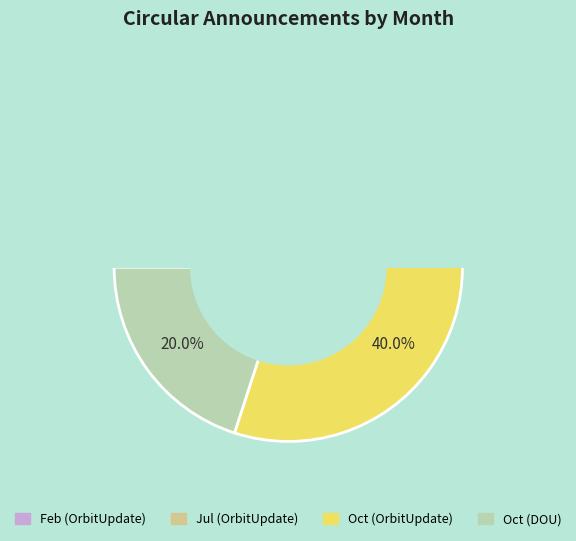

True or false: Jul accounts for 10% of the total.

False